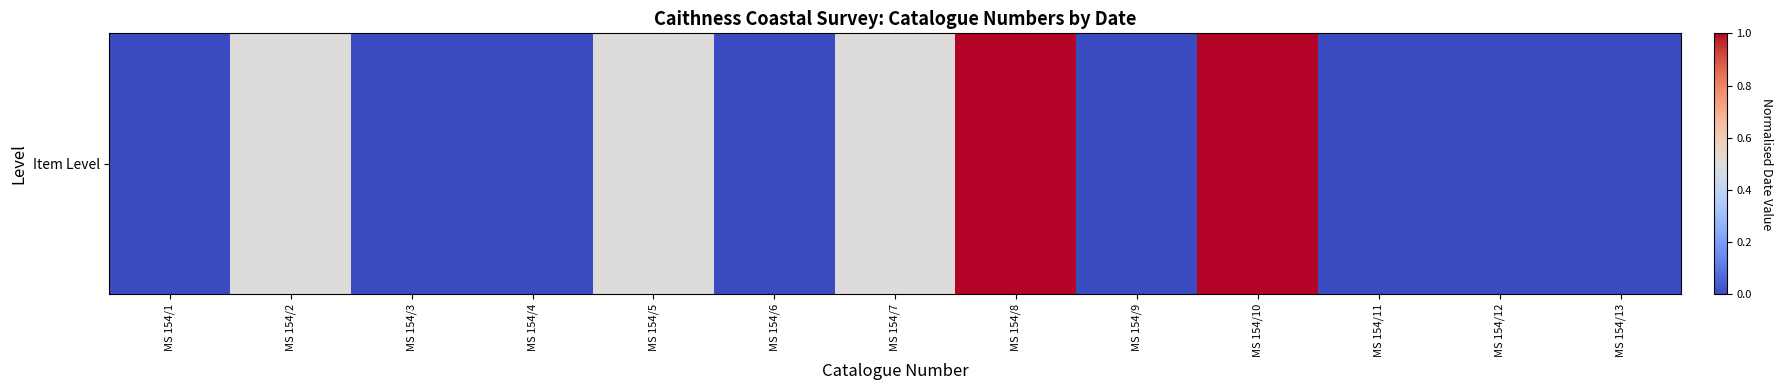

What is the change in value from MS 154/1 to MS 154/2?

+0.5